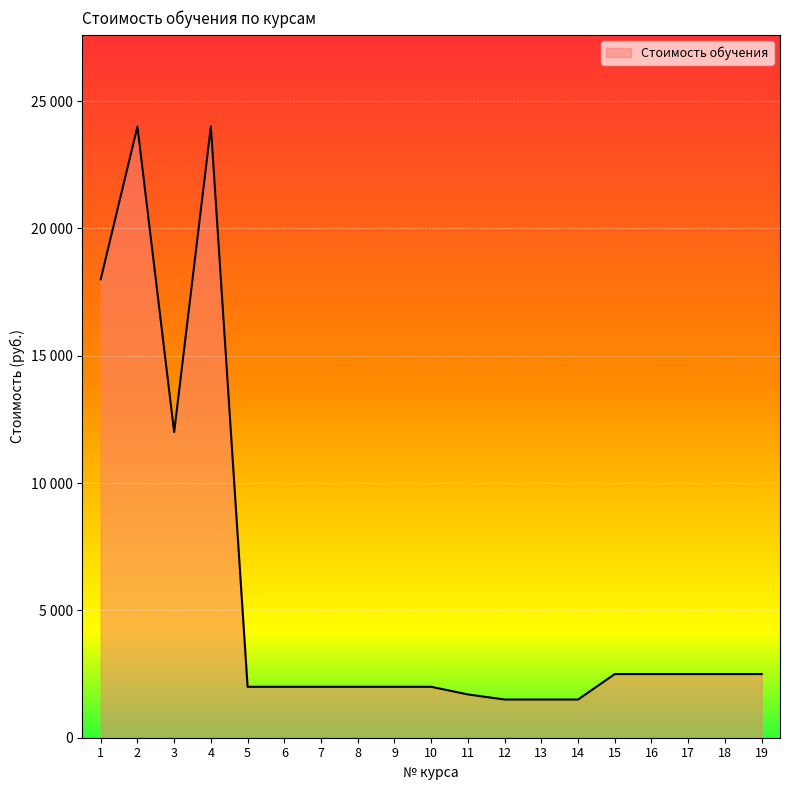

Does the chart display data point markers on the line(s)?

No